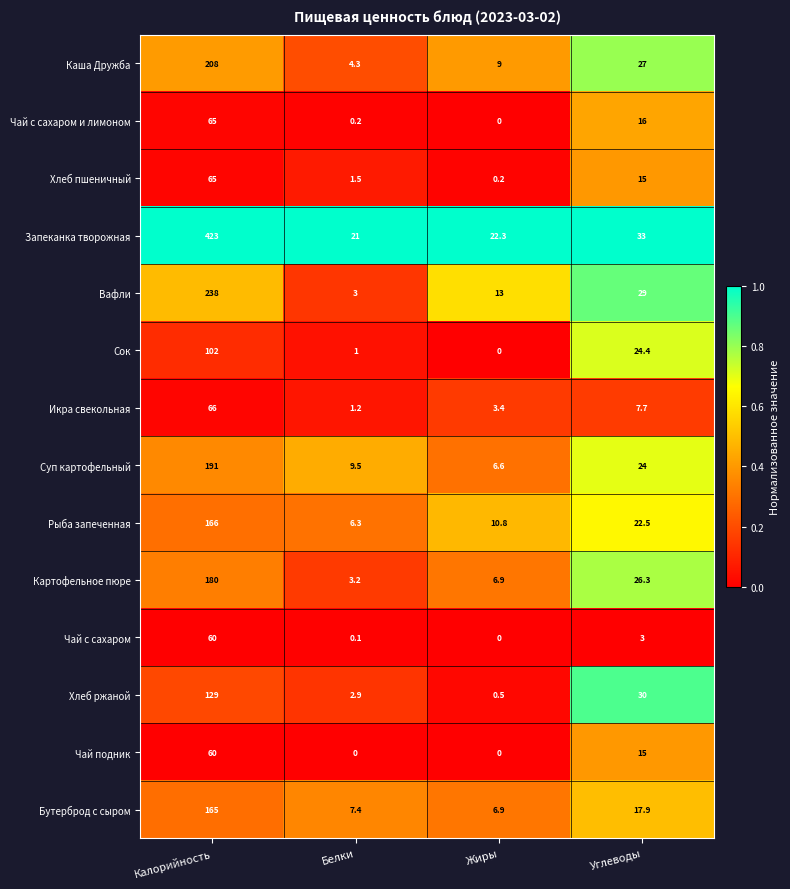

Where is Вафли nearest to the value 120?

Углеводы